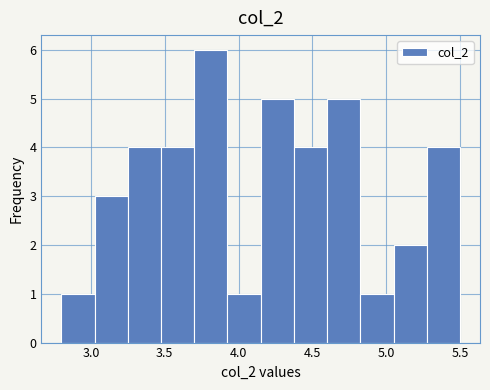

What is the height of the bar covering 3.475 to 3.700 on the x-axis? Neither the bar edges nor the heights are printed on the chart, so give them approximately, as read against the axes.

4